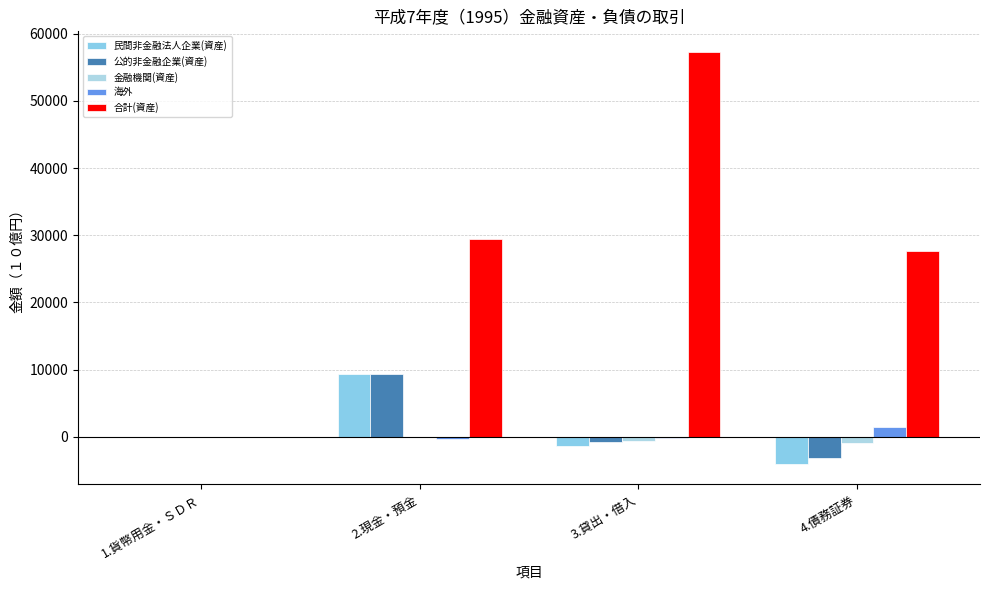

Rank the series by their maximum value, from lowest to highest.

金融機関(資産), 海外, 公的非金融企業(資産), 民間非金融法人企業(資産), 合計(資産)